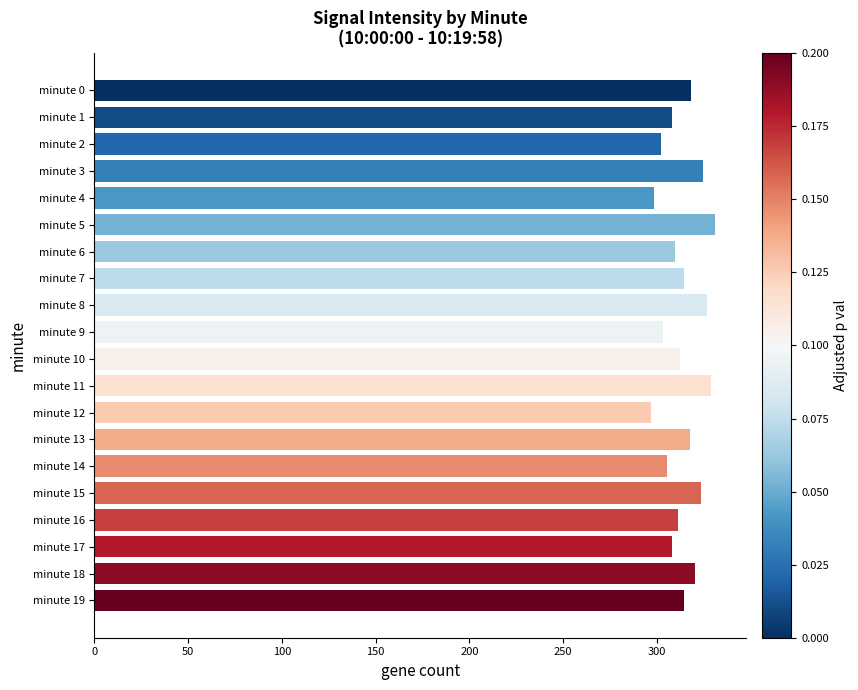

What is the change in value from minute 0 to minute 2?

-15.6